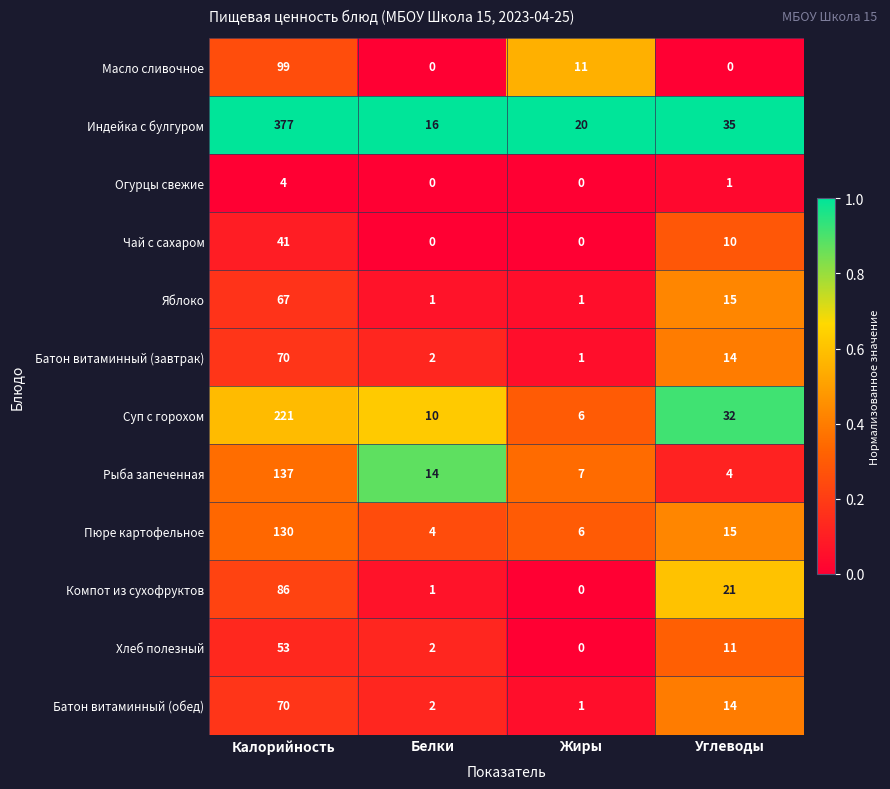

How many data points does each series have?

4